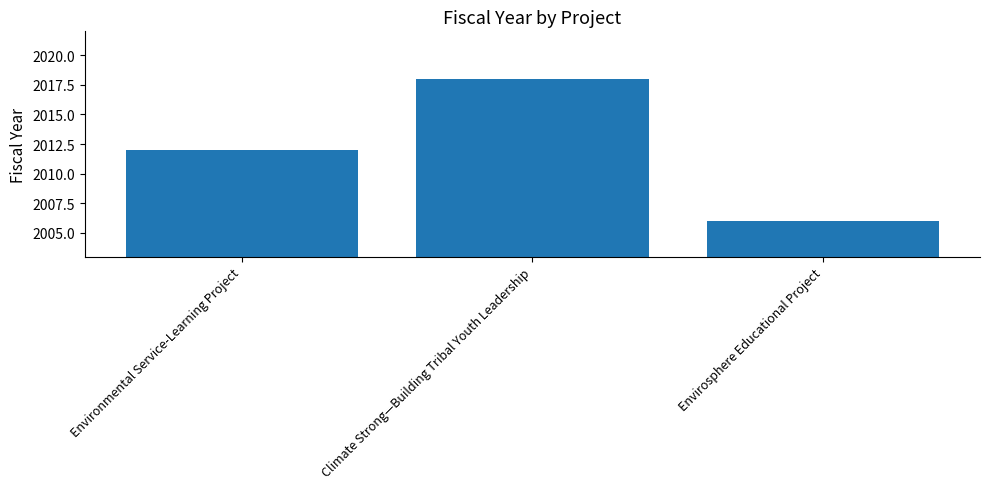

List the labels in order of value, largest first.

Climate Strong—Building Tribal Youth Leadership, Environmental Service-Learning Project, Envirosphere Educational Project